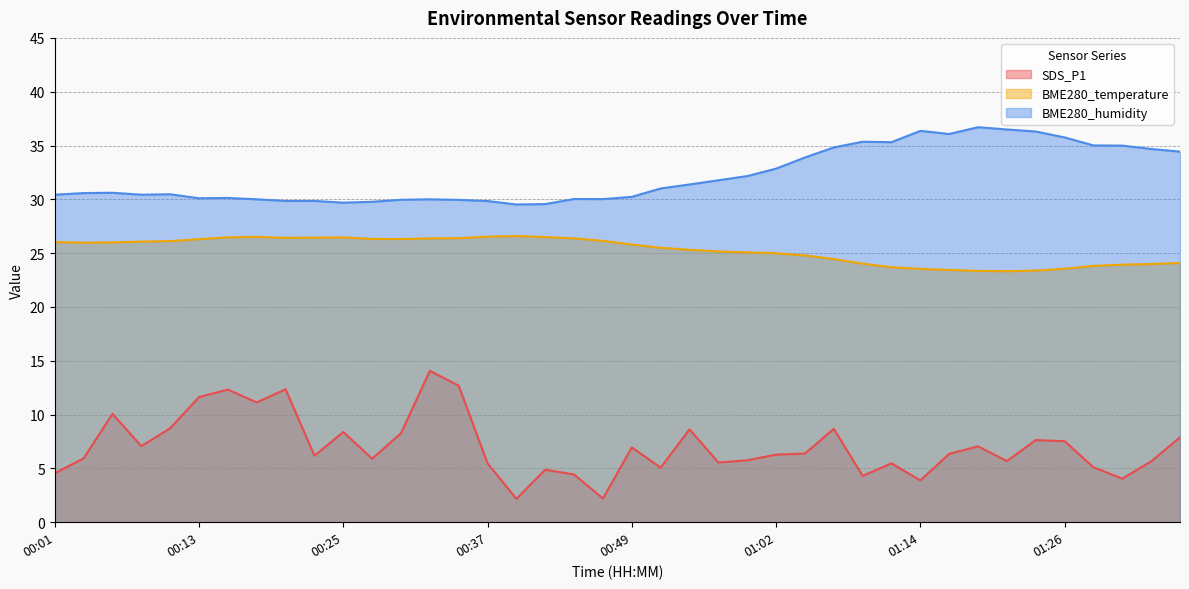

True or false: SDS_P1 and BME280_temperature cross at least once.

False